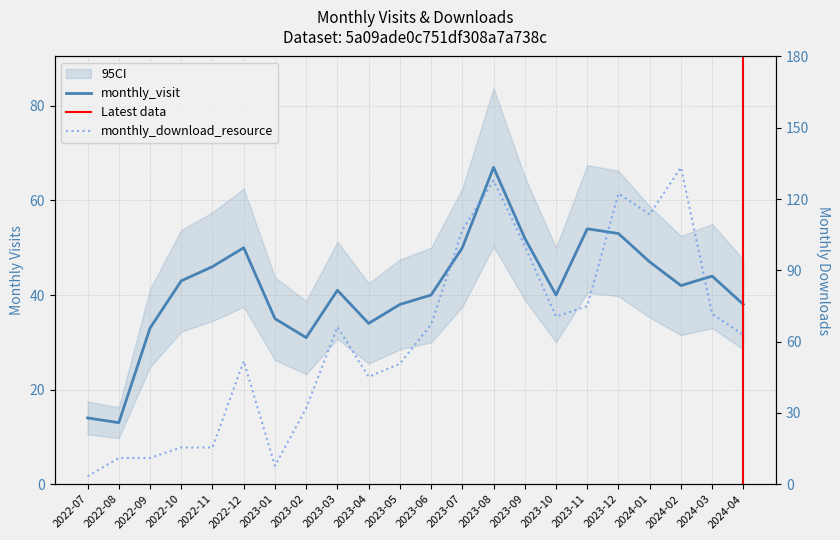

What is the difference between the monthly_visit values at 2024-03 and 2023-11?

10.0